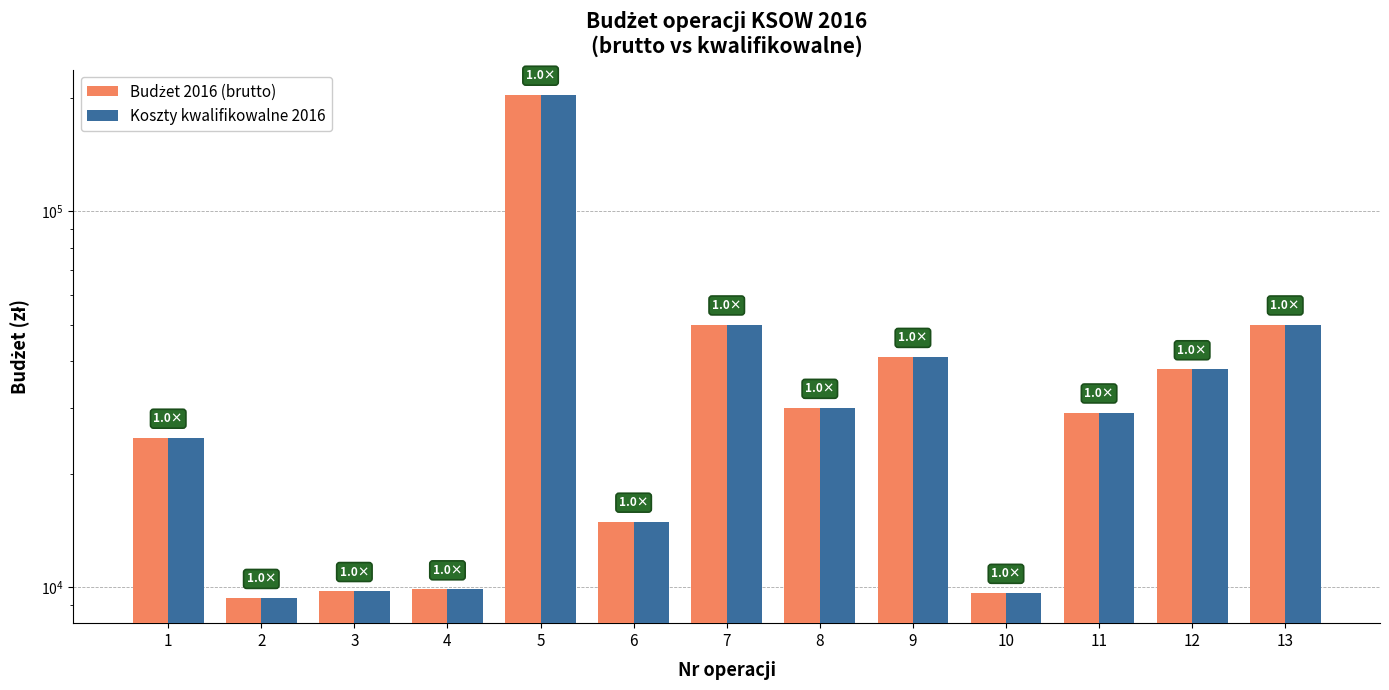

Is it true that Budżet 2016 (brutto) equals 22893.6 at 6?

False